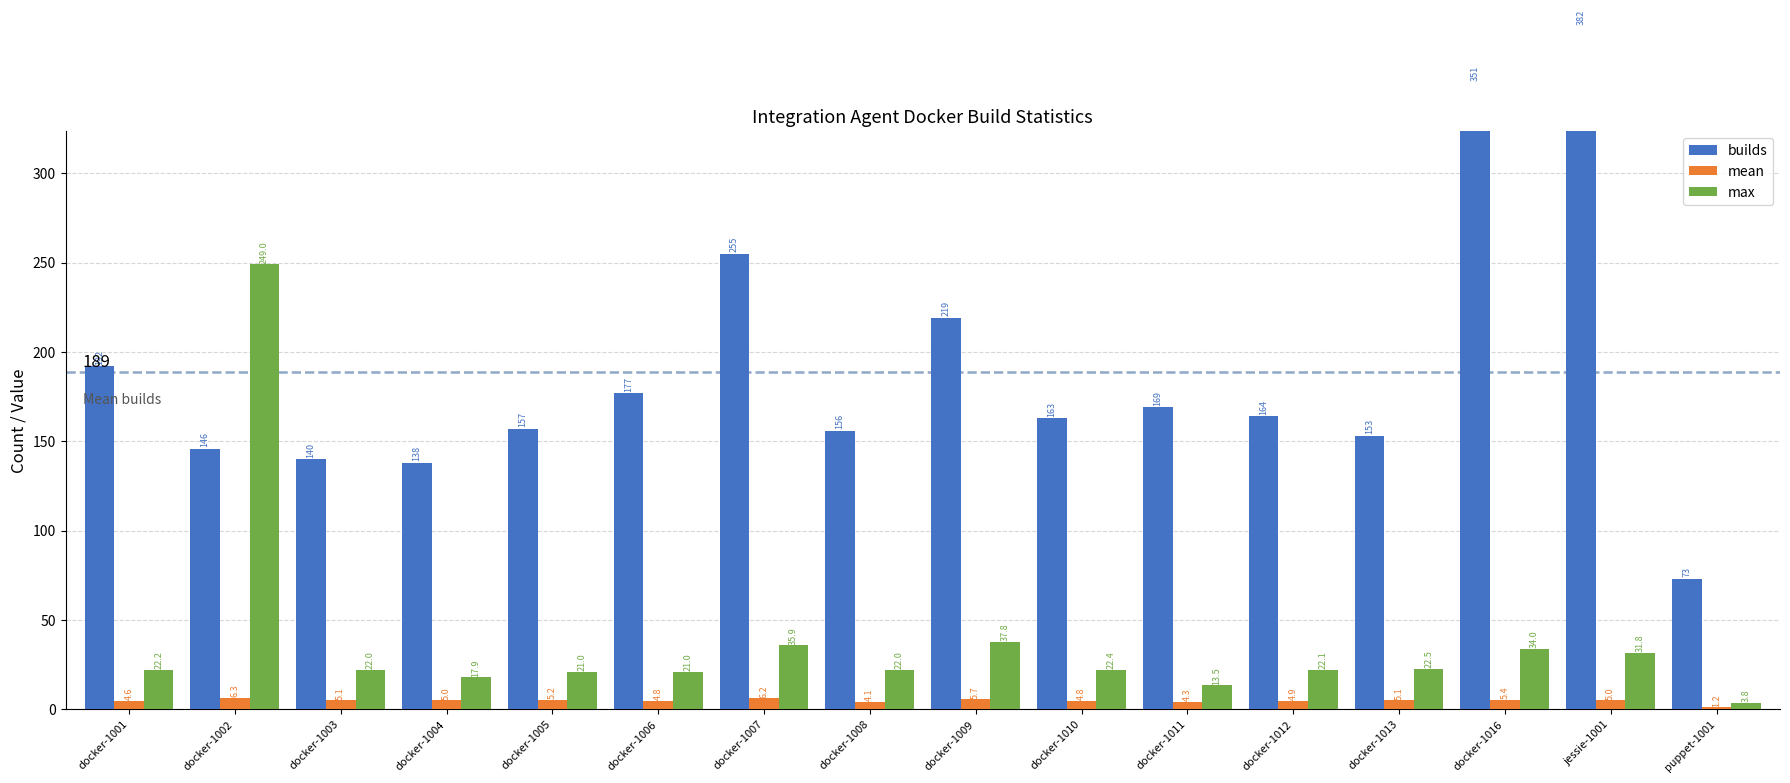

What is the sum of the builds values at docker-1003 and docker-1010?

303.0